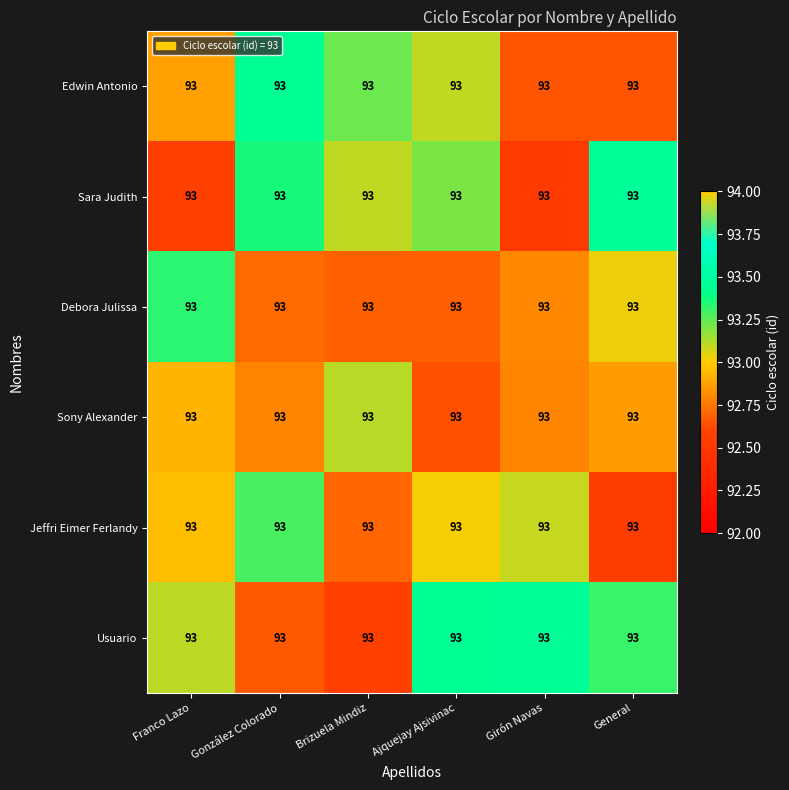

How many series are shown in this chart?

6